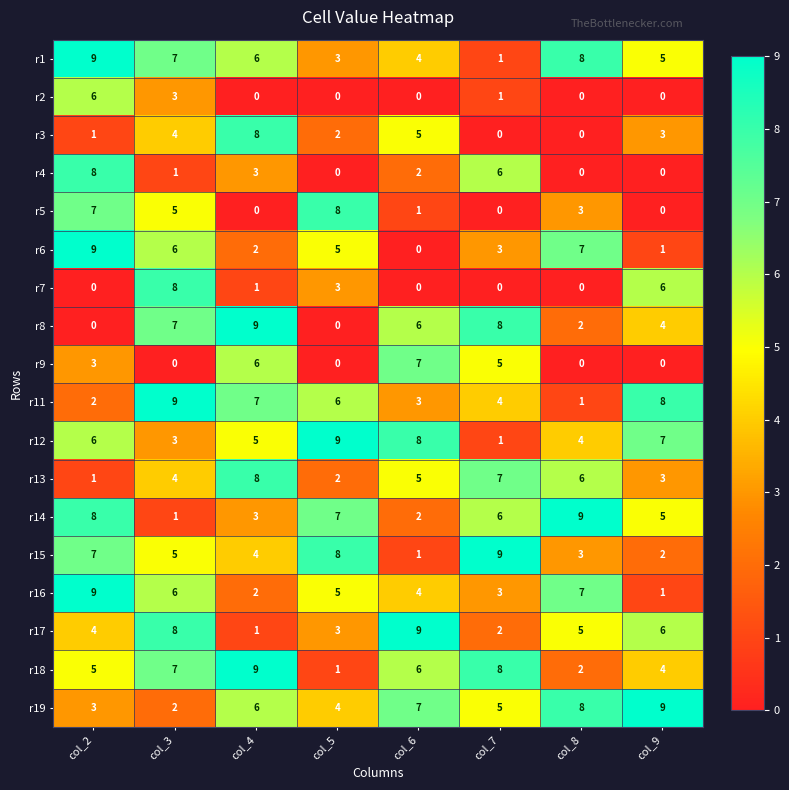

At which label does r17 reach its minimum?

col_4